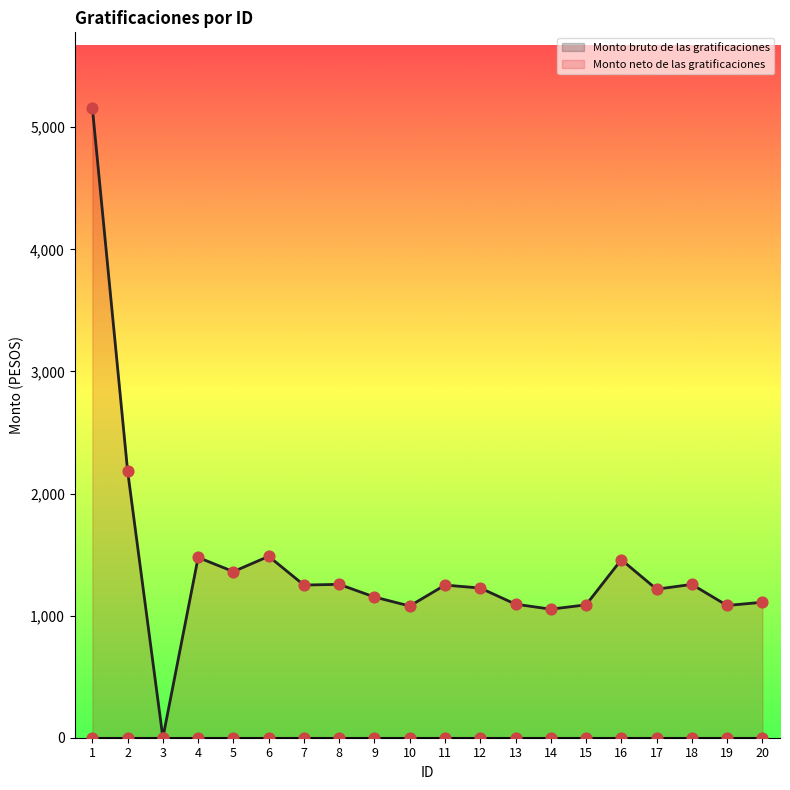

Between 16 and 4, which is larger?

4